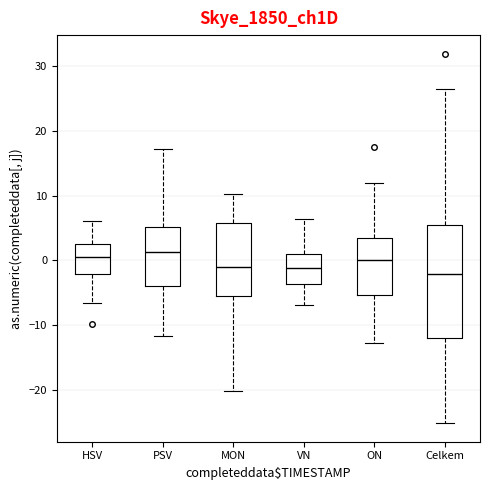

Which box is the tallest, from its lower edge to its upper edge?

Celkem